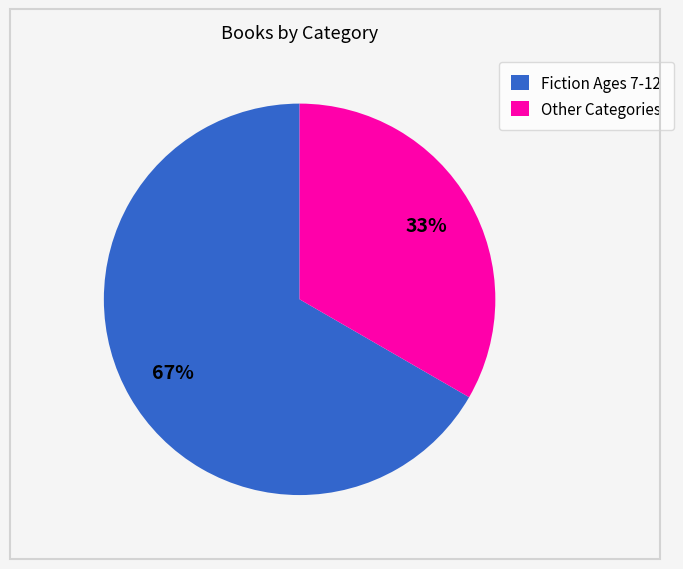

Is the sum of Other Categories and Fiction Ages 7-12 greater than half?

Yes